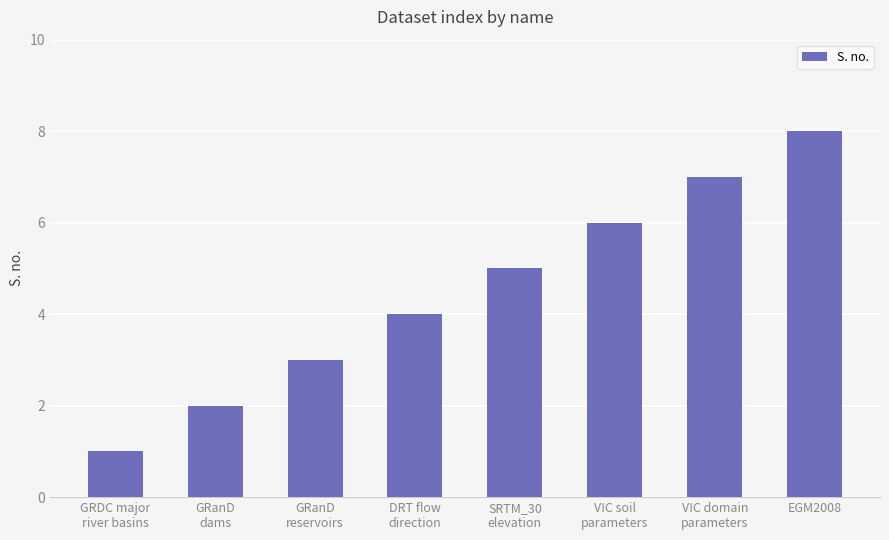

What is the smallest value displayed?

1